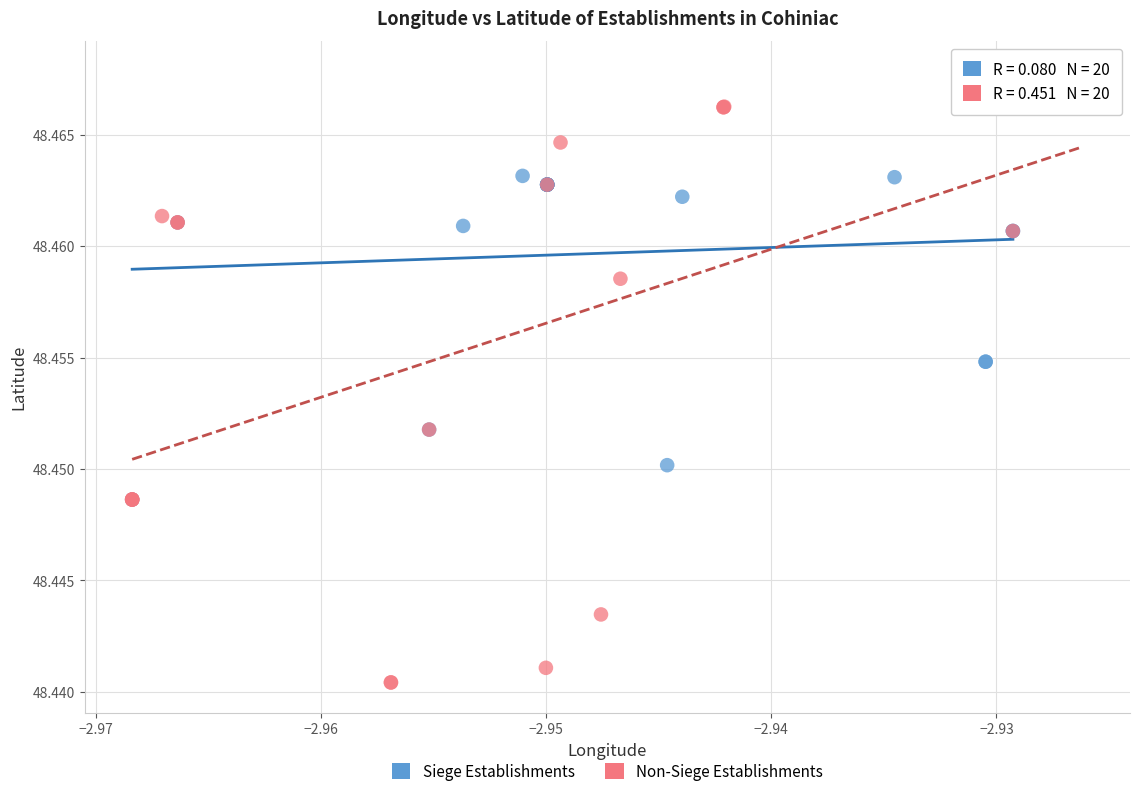

Which series reaches the minimum Y coordinate?

Non-Siege Establishments